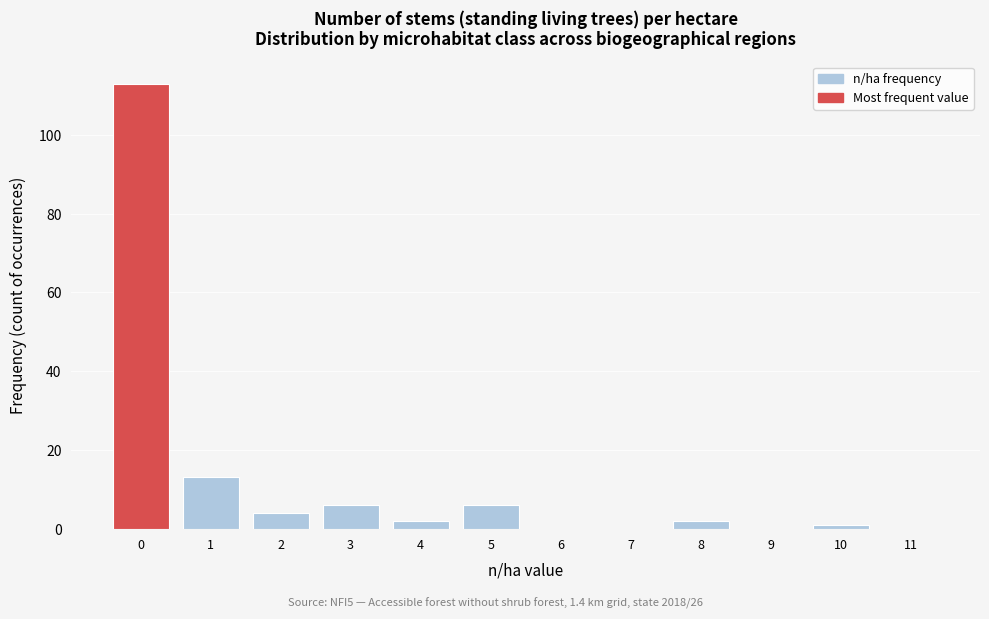

Reading right to left, transcribe all the data shown in this chart.

11=0	10=1	9=0	8=2	7=0	6=0	5=6	4=2	3=6	2=4	1=13	0=113